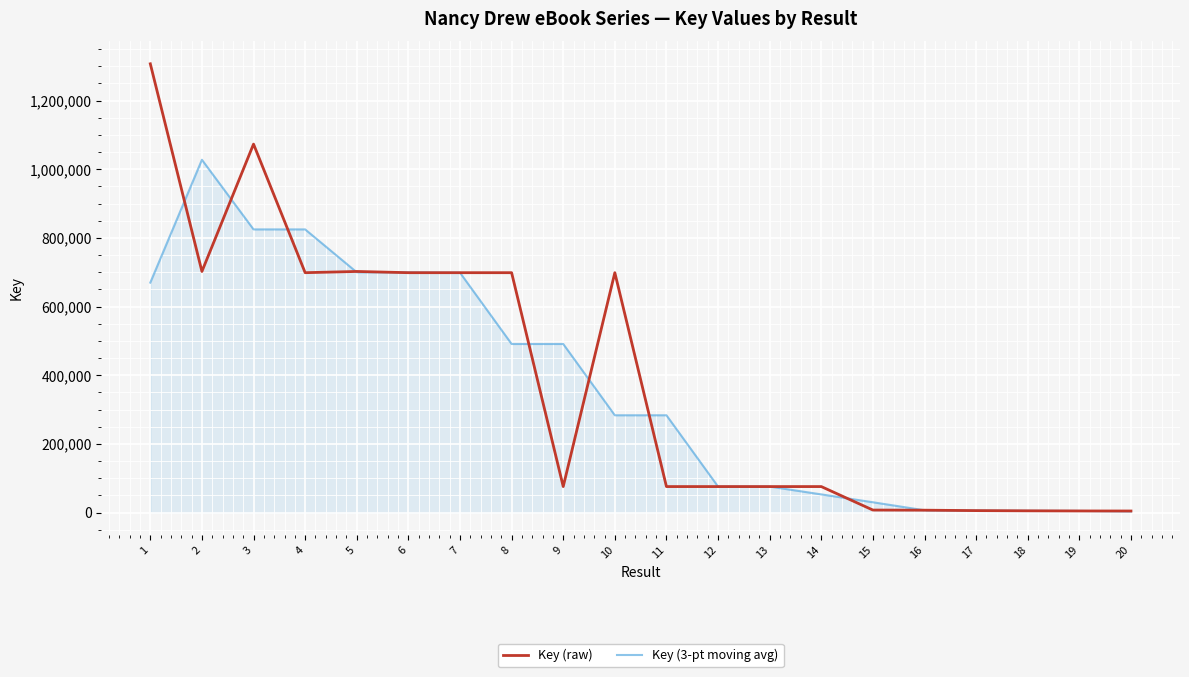

List the series in order of their overall mean, lowest first.

Key (3-pt moving avg), Key (raw)